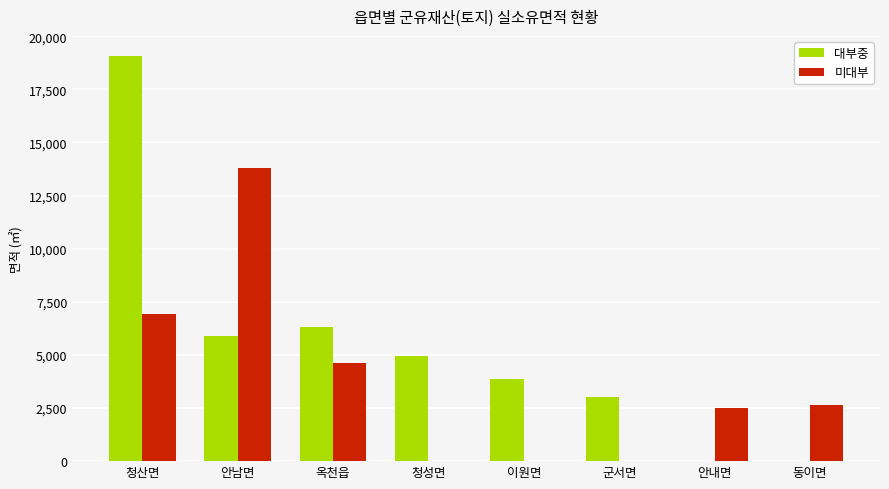

How many categories are shown in the chart?

8